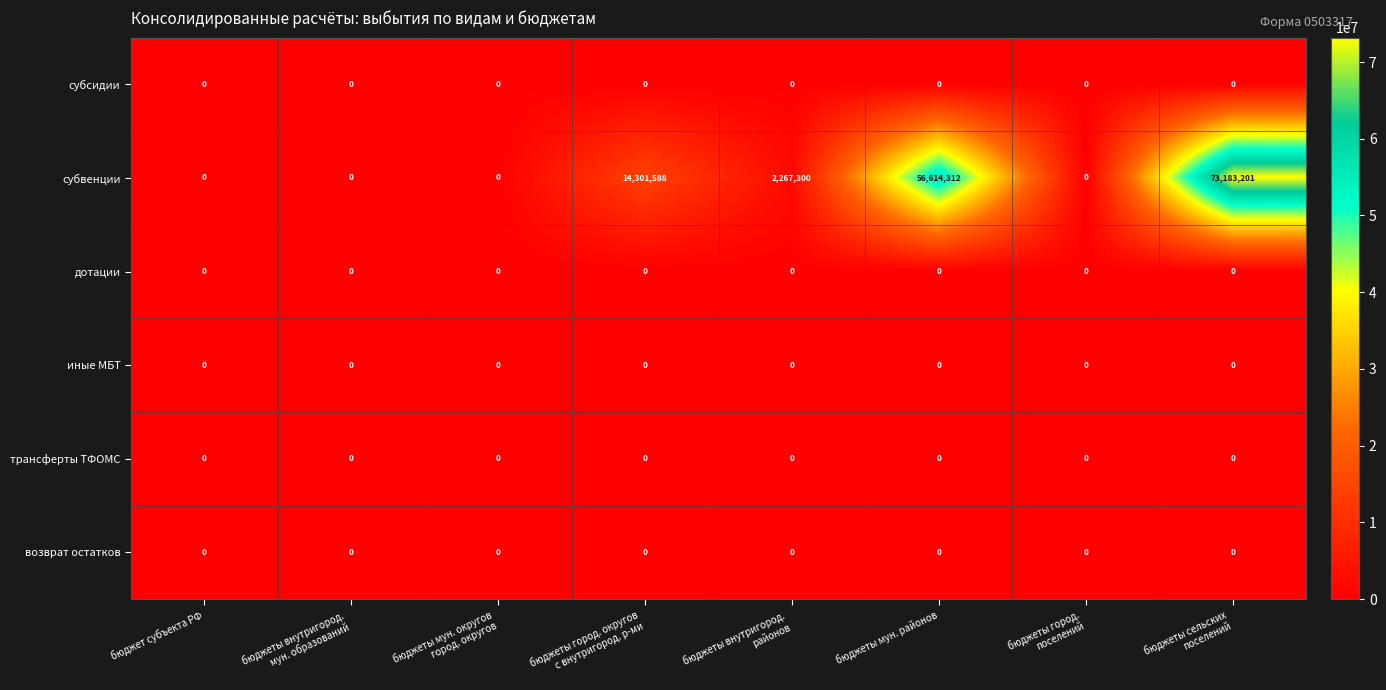

What is the approximate value of субвенции at бюджеты мун. районов, to the nearest 10?

56614310